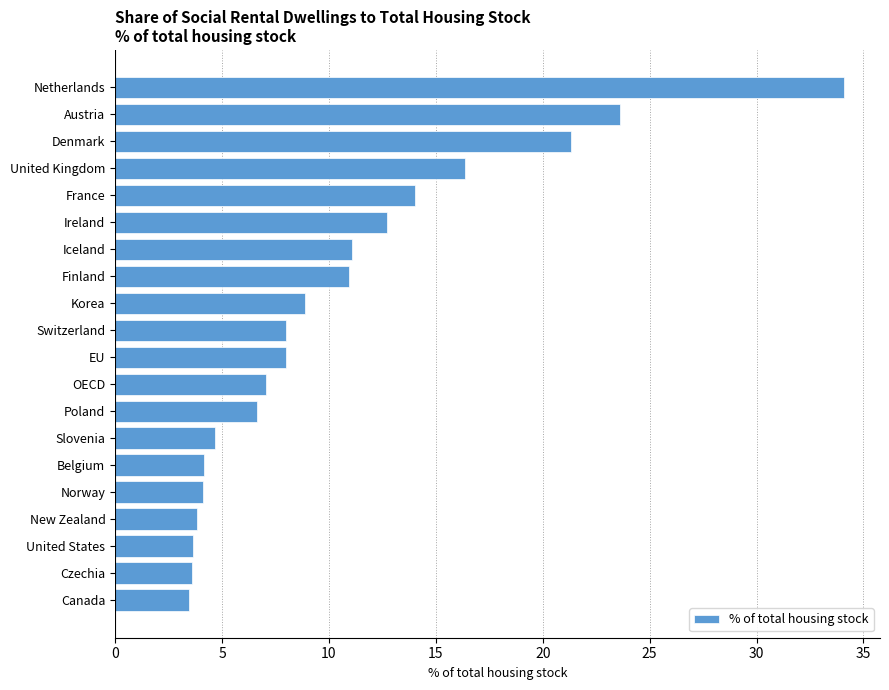

Are the bars horizontal?

Yes